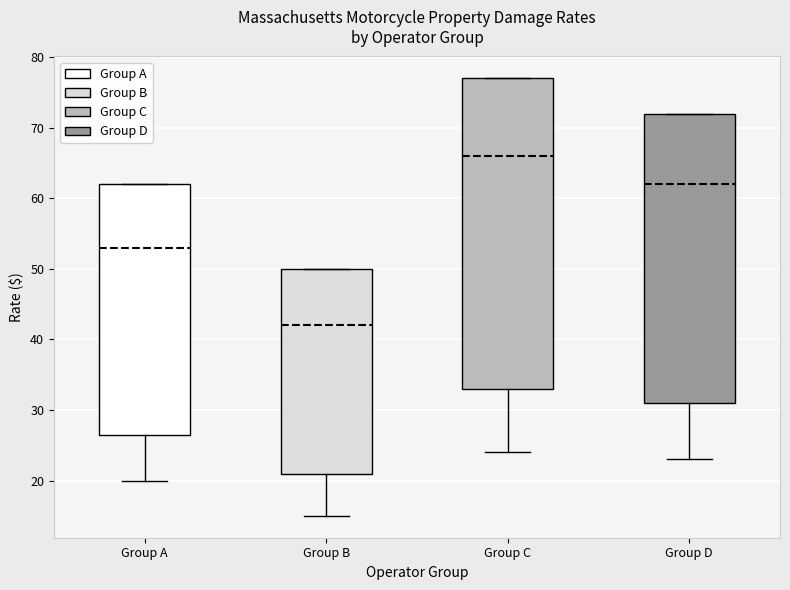

Comparing the boxes themselves (not the whiskers), which one is the tallest?

Group C